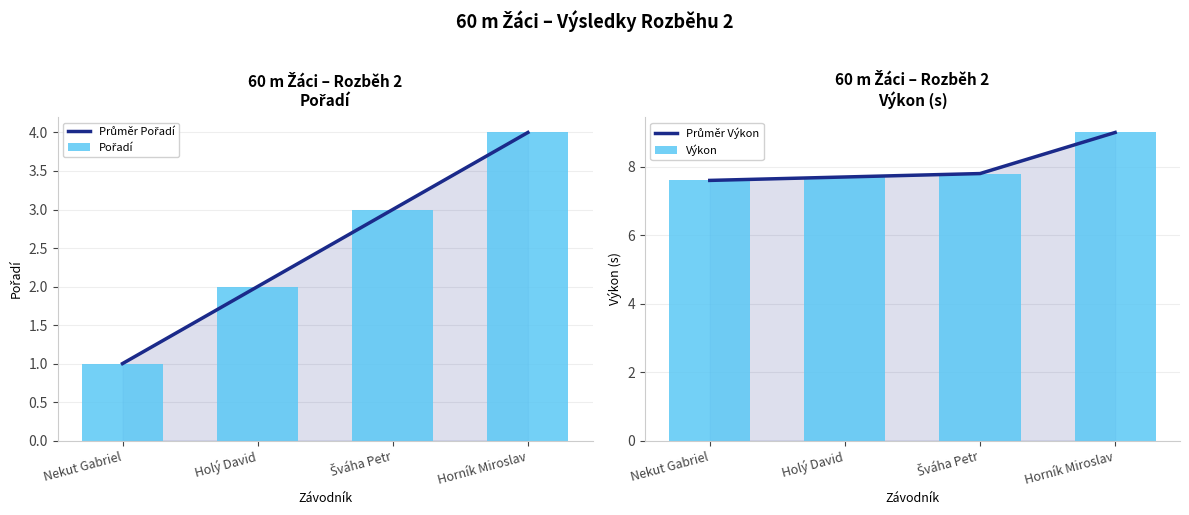

Count the number of data series in this chart.

4